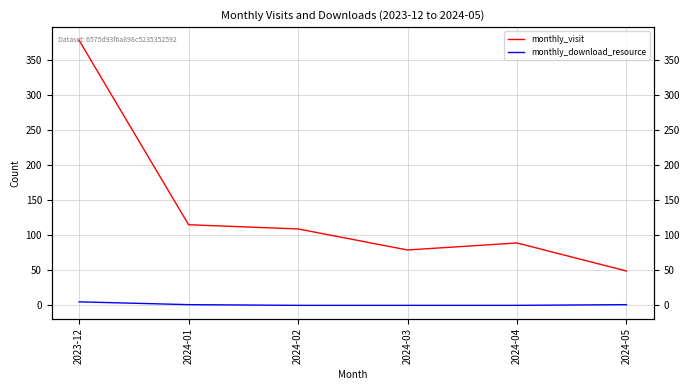

At which label is monthly_download_resource closest to 2?

2024-01